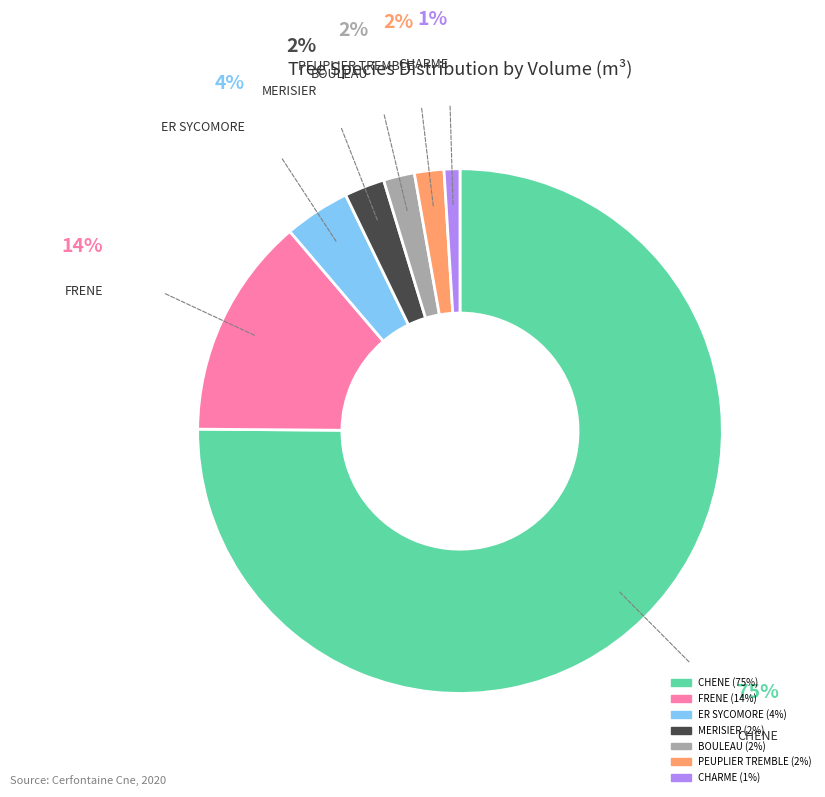

Which has a higher value, MERISIER or BOULEAU?

MERISIER